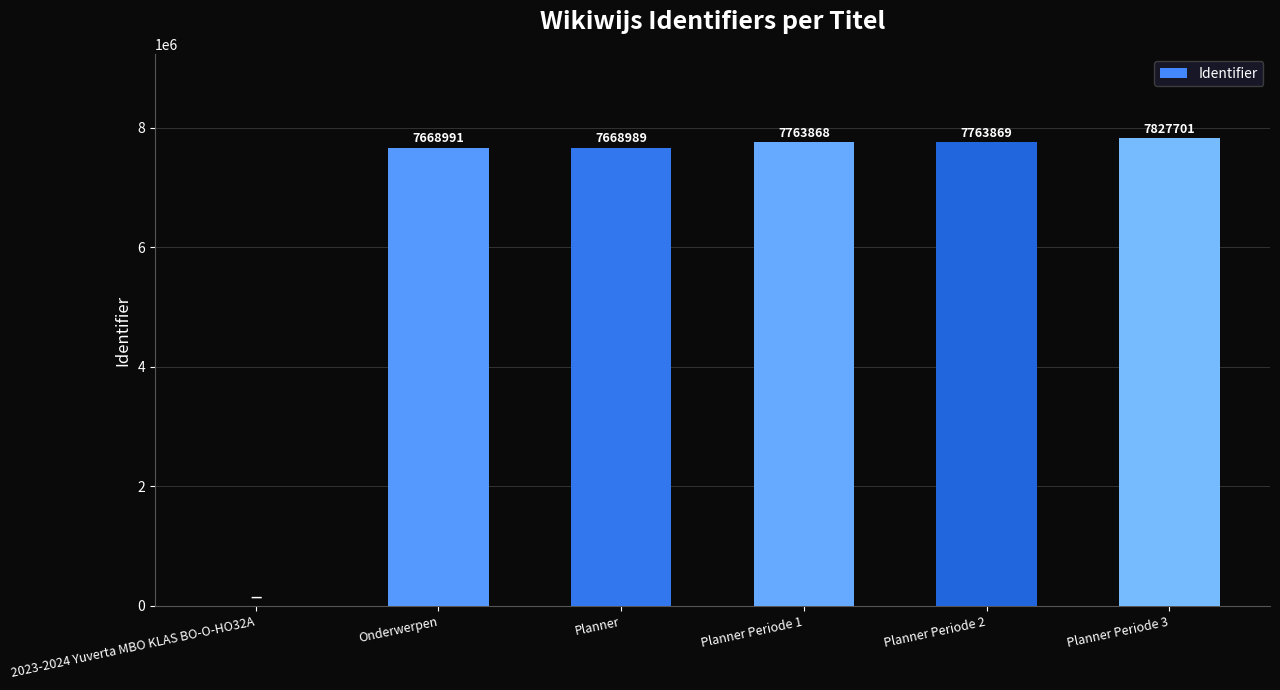

What is the difference between the values at Planner and Planner Periode 3?

158712